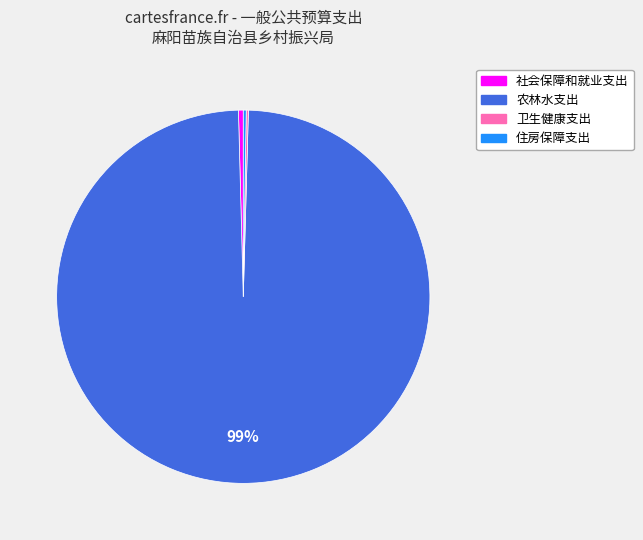

Combined, do 农林水支出 and 社会保障和就业支出 account for over 50%?

Yes